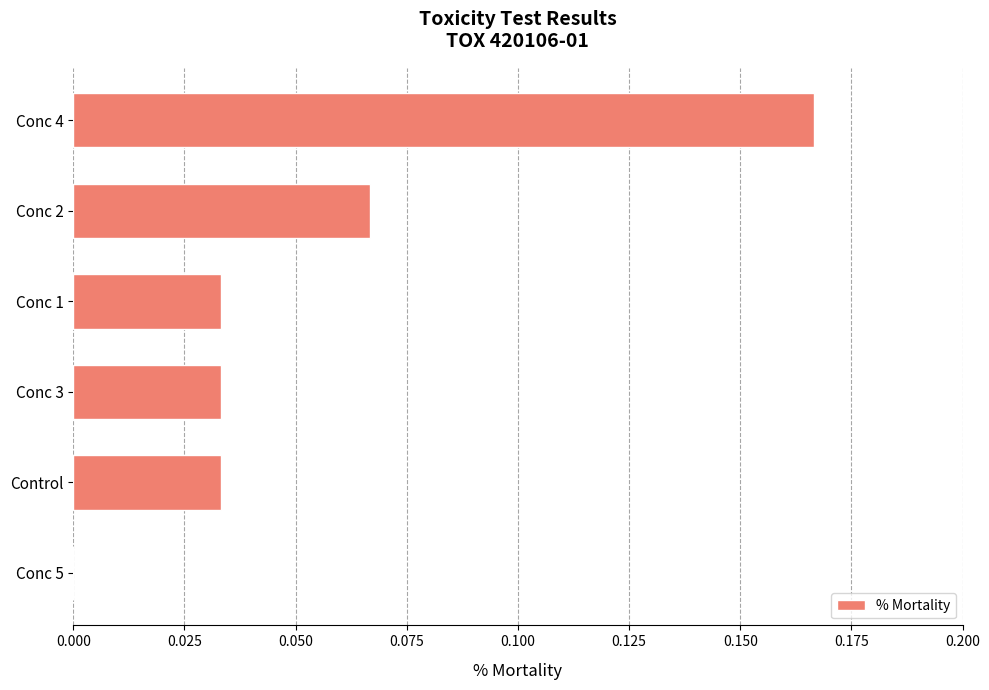

Between Conc 5 and Conc 2, which is larger?

Conc 2